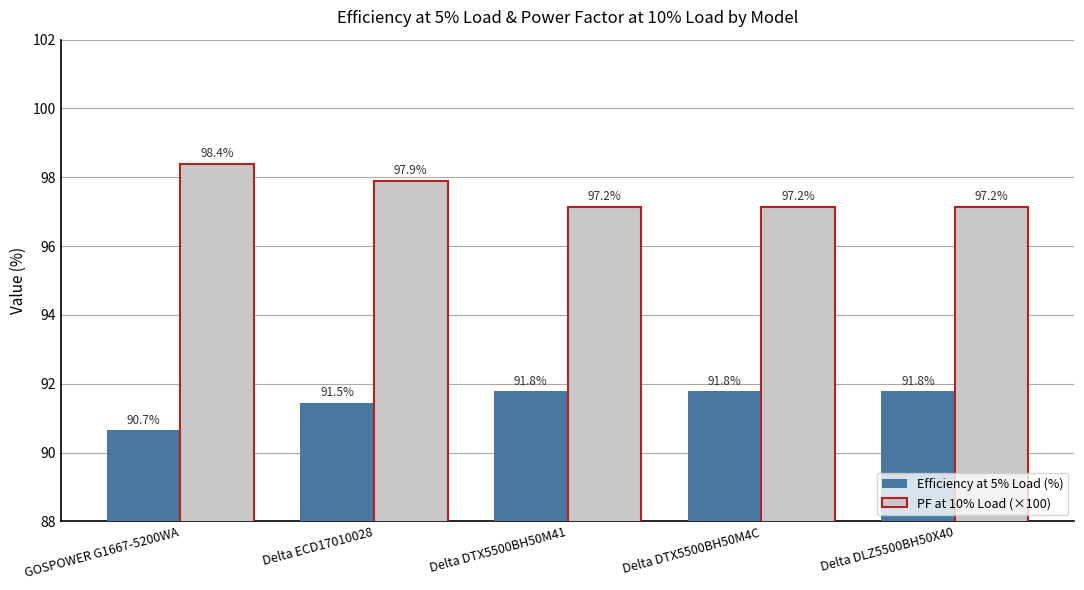

What position from the left is Delta DLZ5500BH50X40?

5